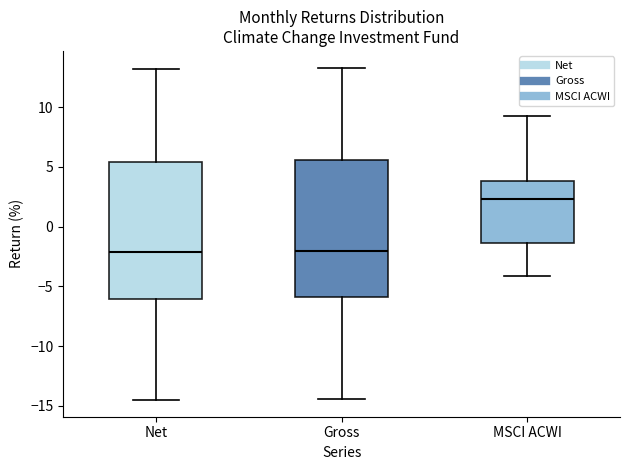

Which box's median line is the highest?

MSCI ACWI